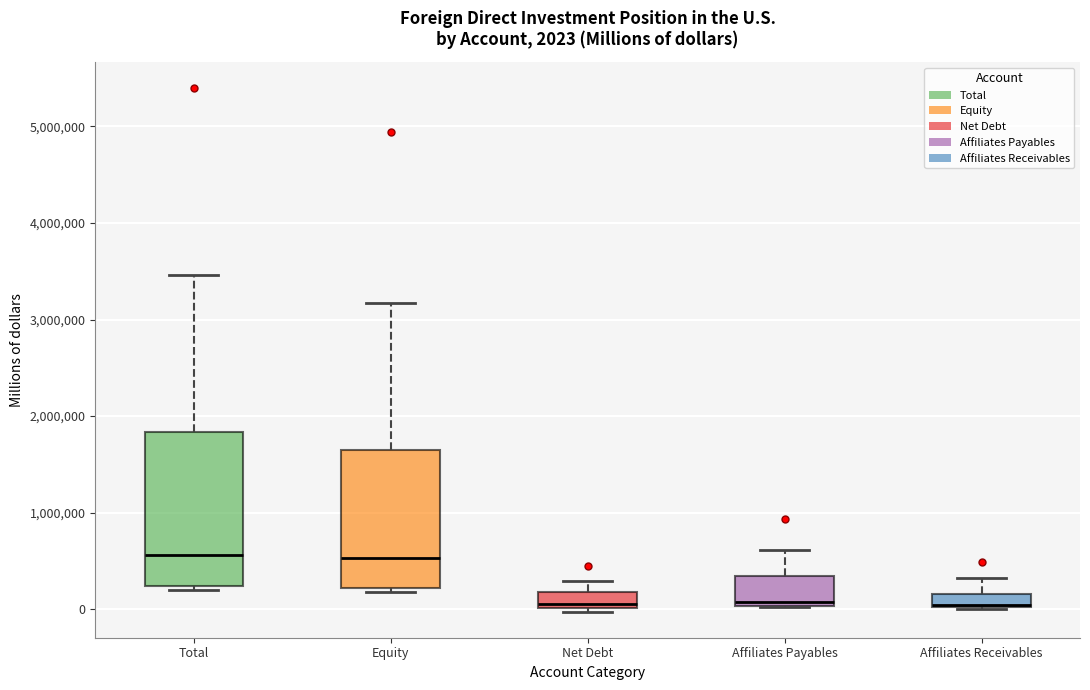

Which box is the tallest, from its lower edge to its upper edge?

Total